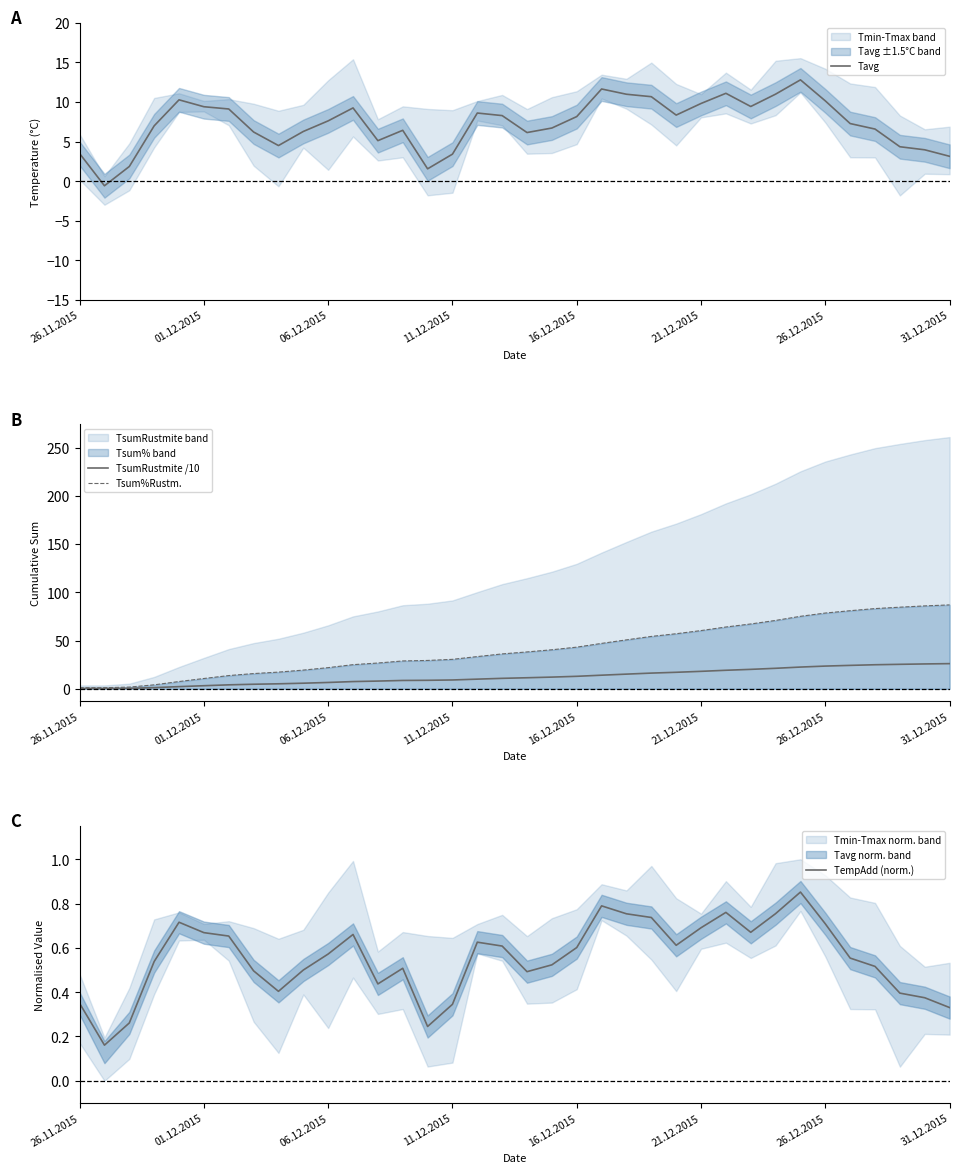

What is the maximum value for TsumRustmite /10?

26.1